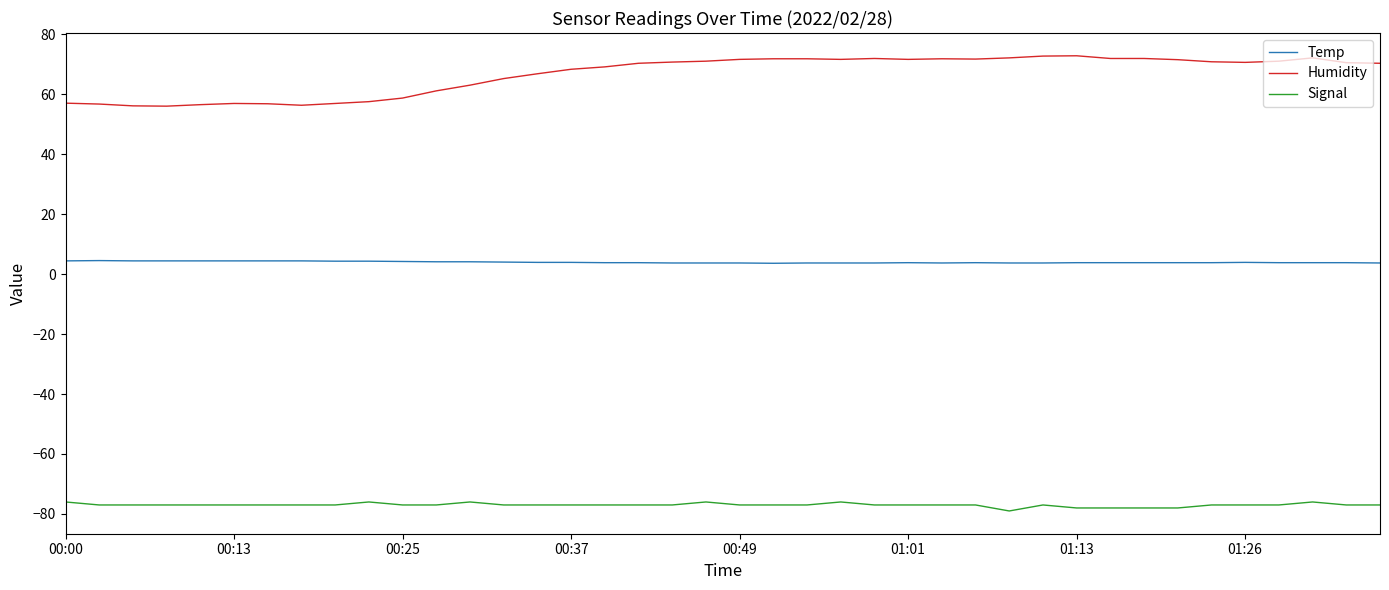

Which series has the widest spread of values?

Humidity